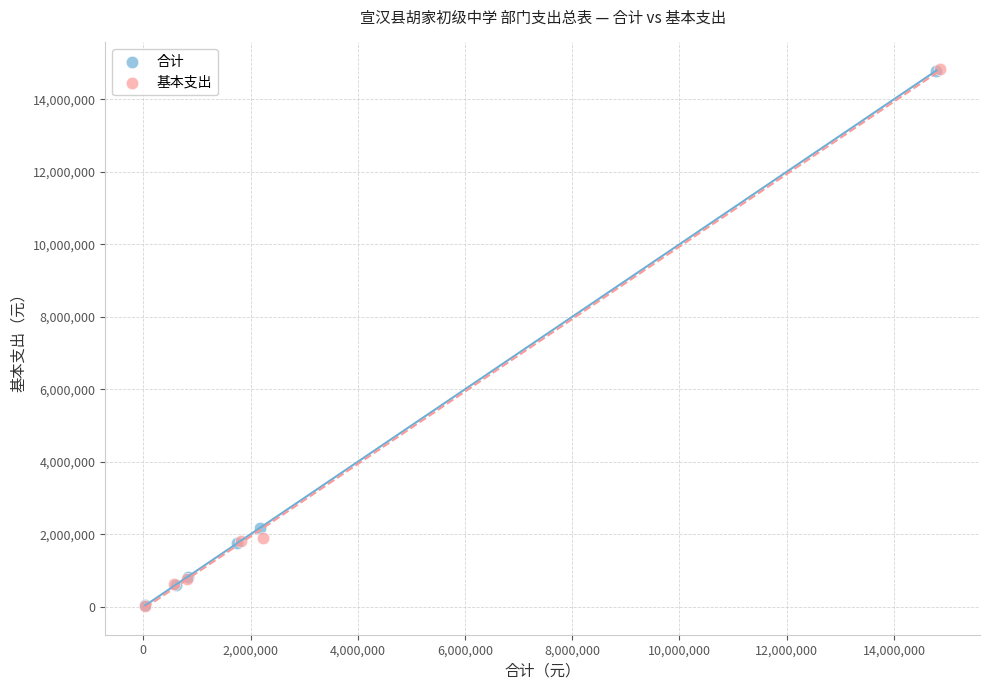

Which series has the largest Y range (max minus min)?

基本支出